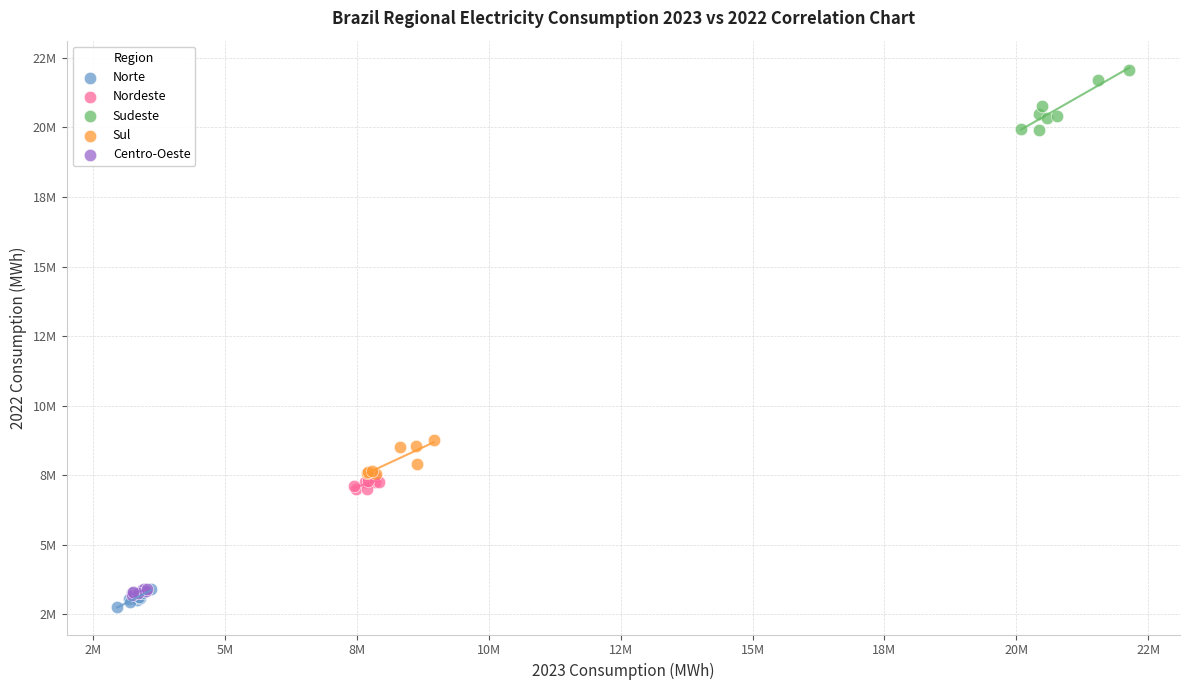

Which series reaches the maximum Y coordinate?

Sudeste